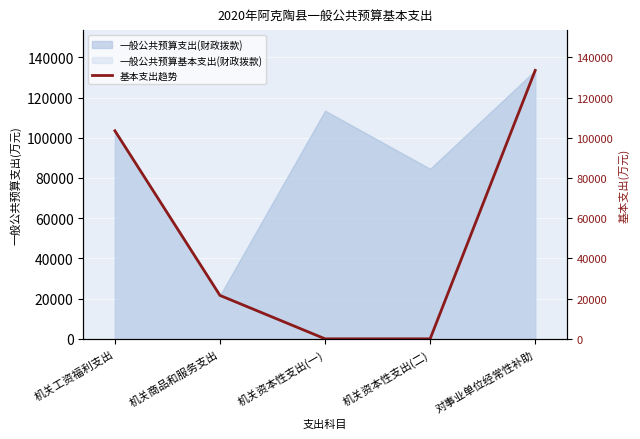

What is the average value?

51711